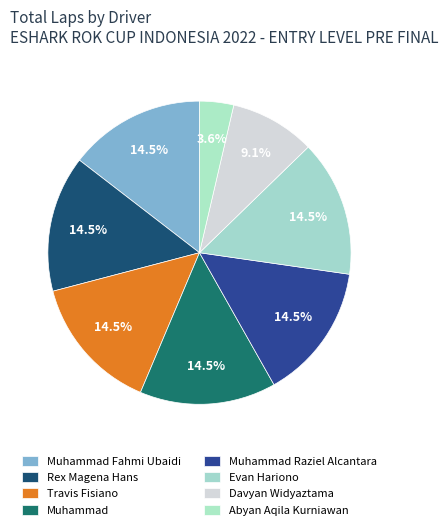

How many segments does this pie chart have?

8